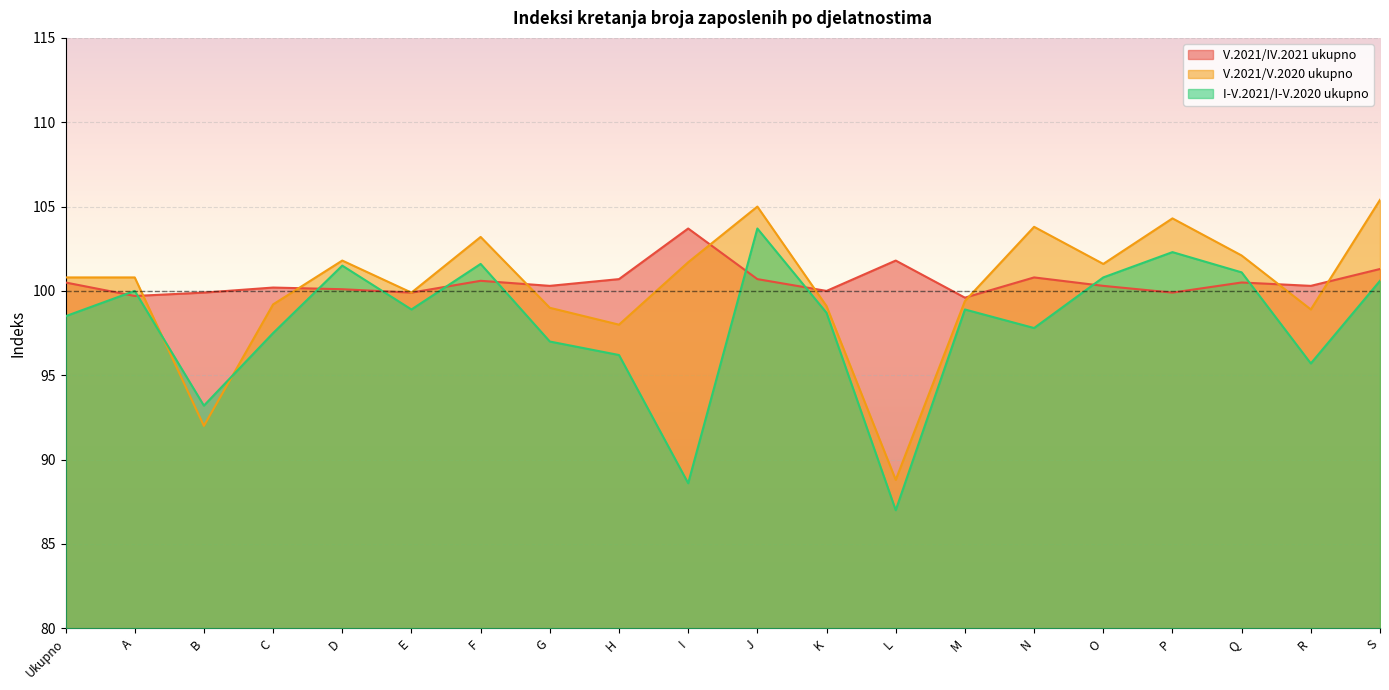

True or false: V.2021/IV.2021 ukupno has a value of 174.8 at F.

False